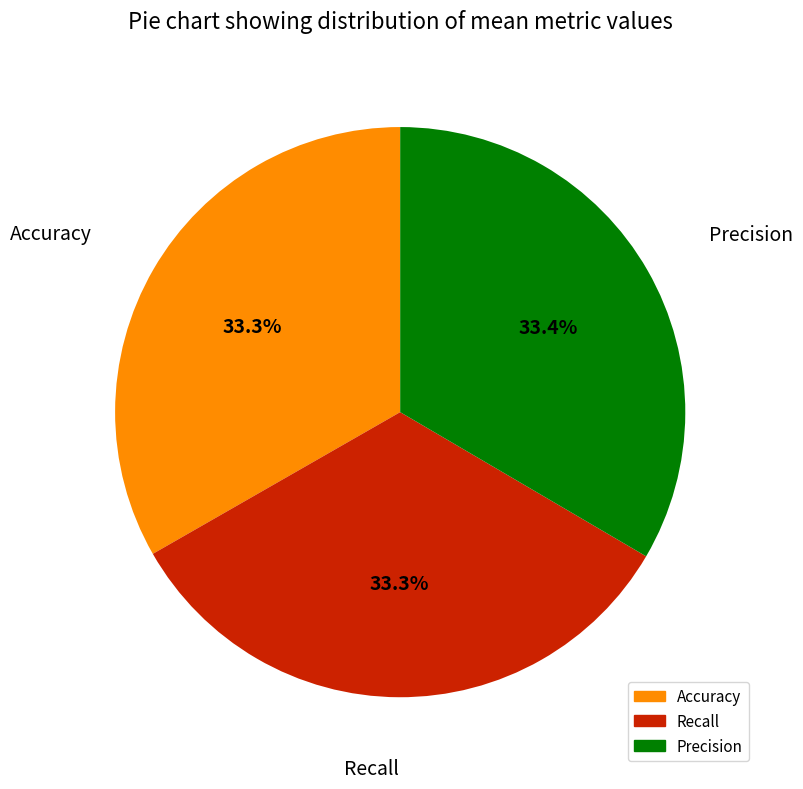

Is there any slice that represents more than half of the pie?

No